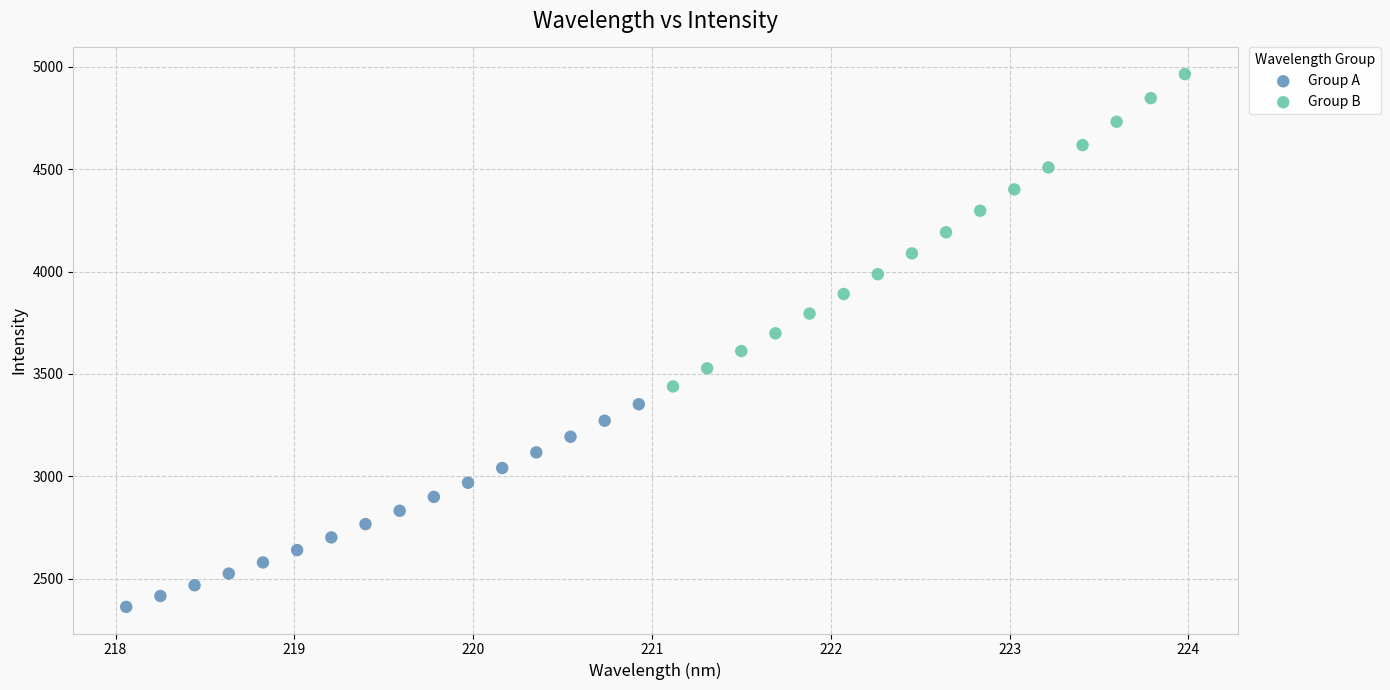

Which series has the widest spread of Y values?

Group B